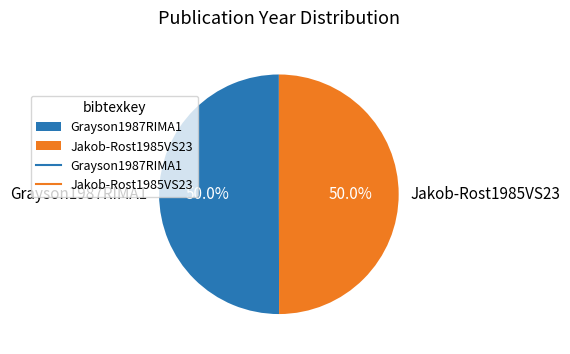

What is the ratio of the value at Jakob-Rost1985VS23 to the value at Grayson1987RIMA1?

1.0